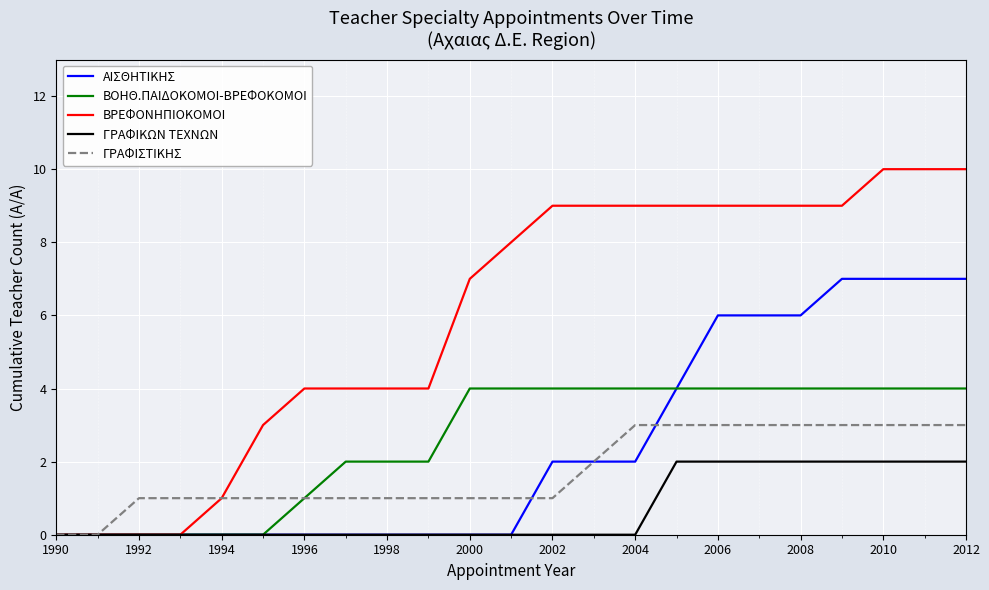

What is the average value of the ΒΟΗΘ.ΠΑΙΔΟΚΟΜΟΙ-ΒΡΕΦΟΚΟΜΟΙ series?

3